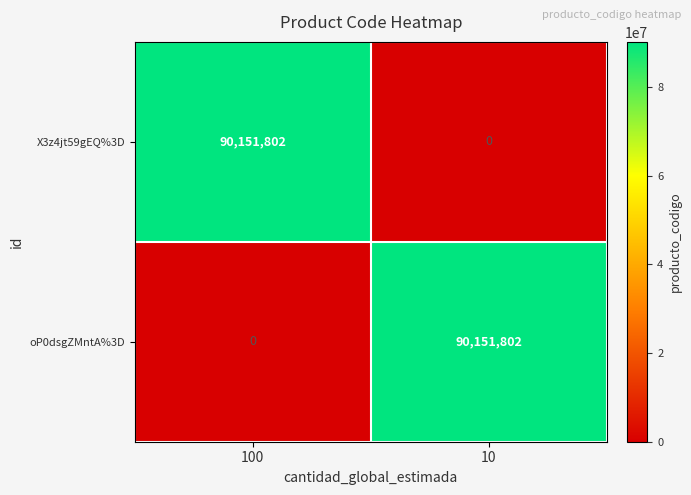

Reading right to left, transcribe all the data shown in this chart.

X3z4jt59gEQ%3D: 10=0	100=90151802
oP0dsgZMntA%3D: 10=90151802	100=0